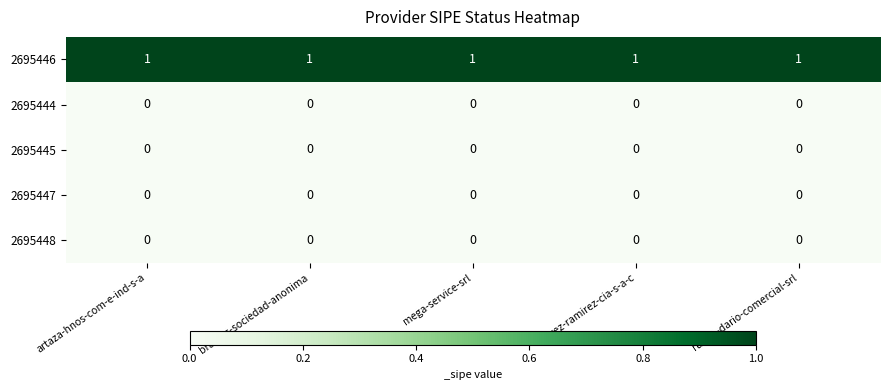

At how many categories does at least one series exceed 0?

5